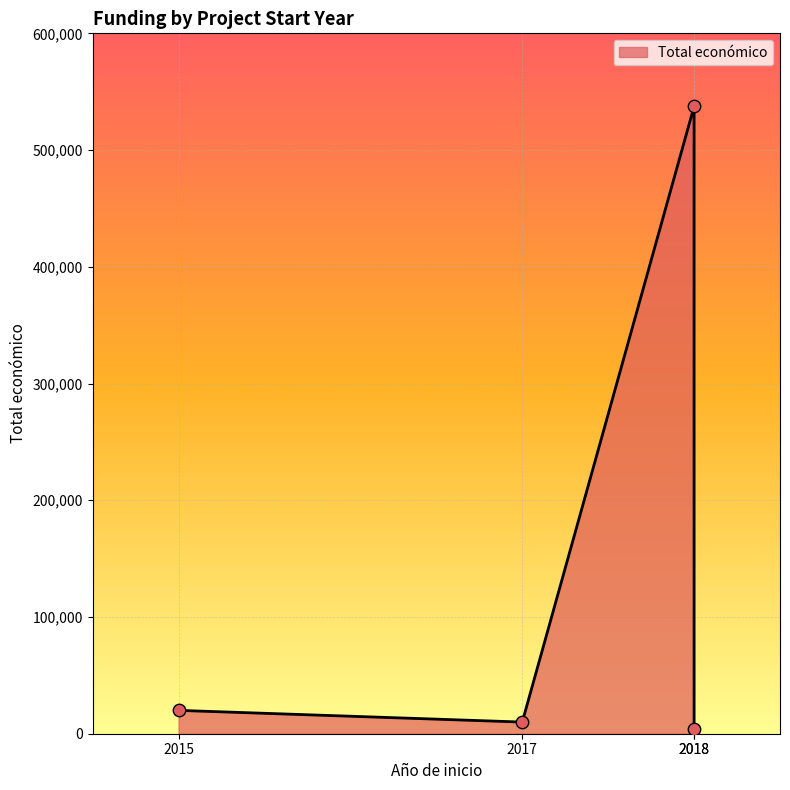

Which has a higher value, 2017 or 2018?

2017